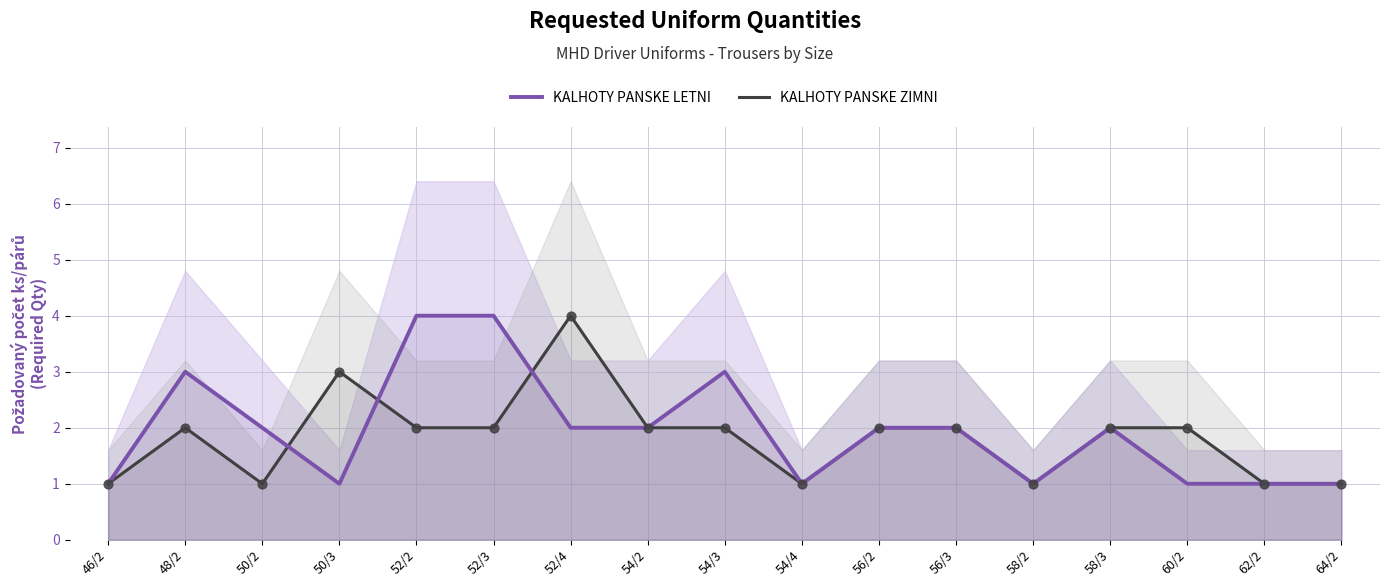

What are all the series names shown in the legend?

KALHOTY PANSKE LETNI, KALHOTY PANSKE ZIMNI